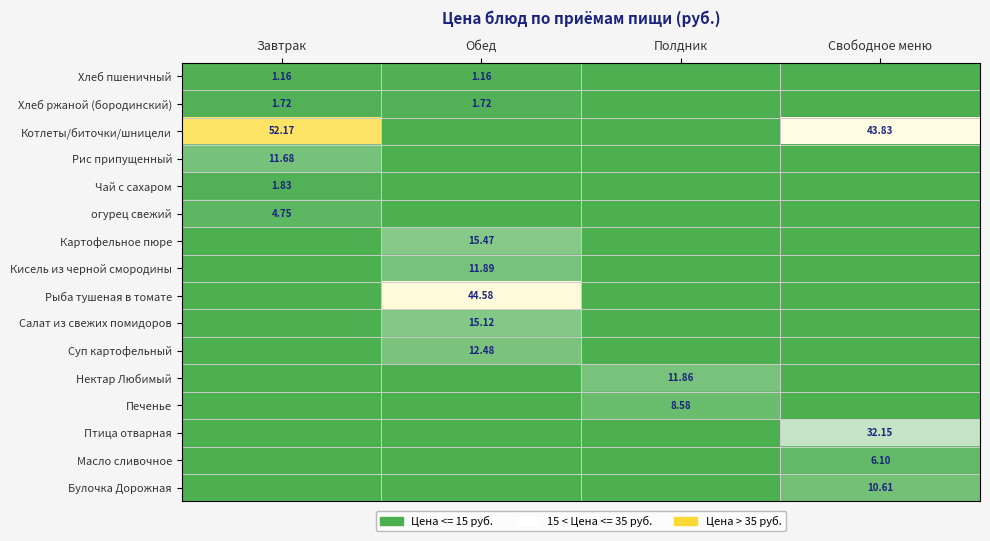

Which series has the largest total across all categories?

Котлеты/биточки/шницели